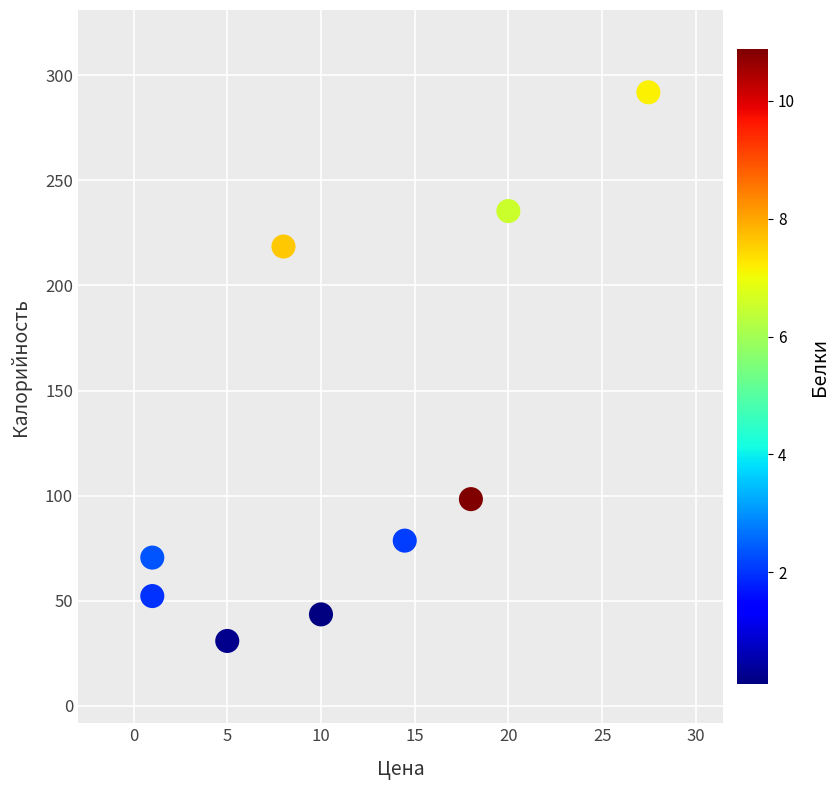

What Y value in the scatter plot is closest to 161?

218.5